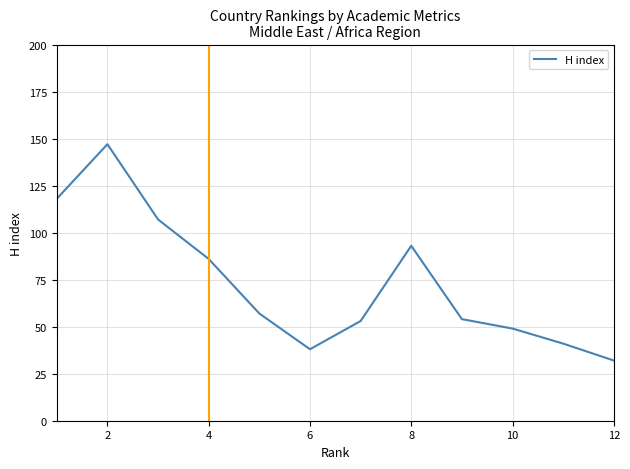

How many lines are shown in the chart?

1